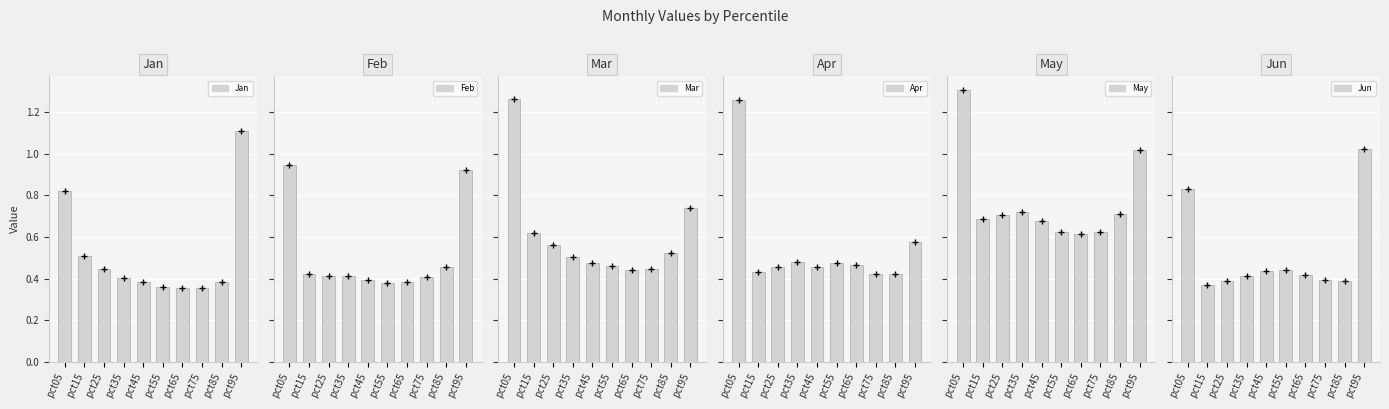

True or false: Mar has a value of 0.5 at pct85.

True